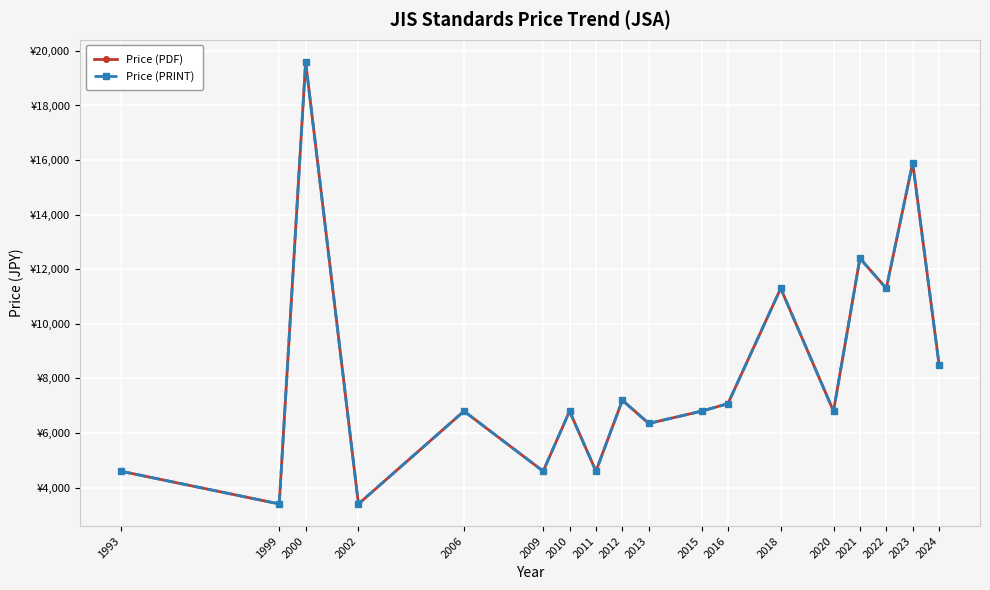

Does the chart have visible grid lines?

Yes